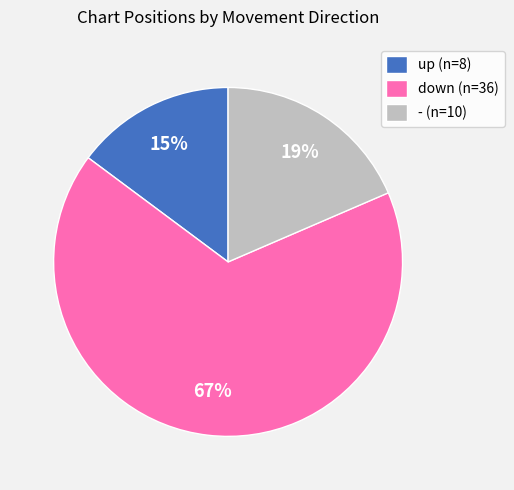

Count the number of slices in the pie.

3